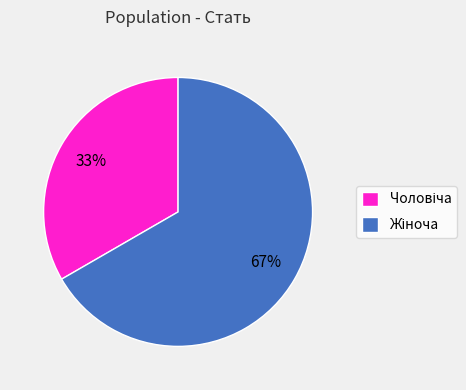

To the nearest percent, what is the average slice percentage?

50%